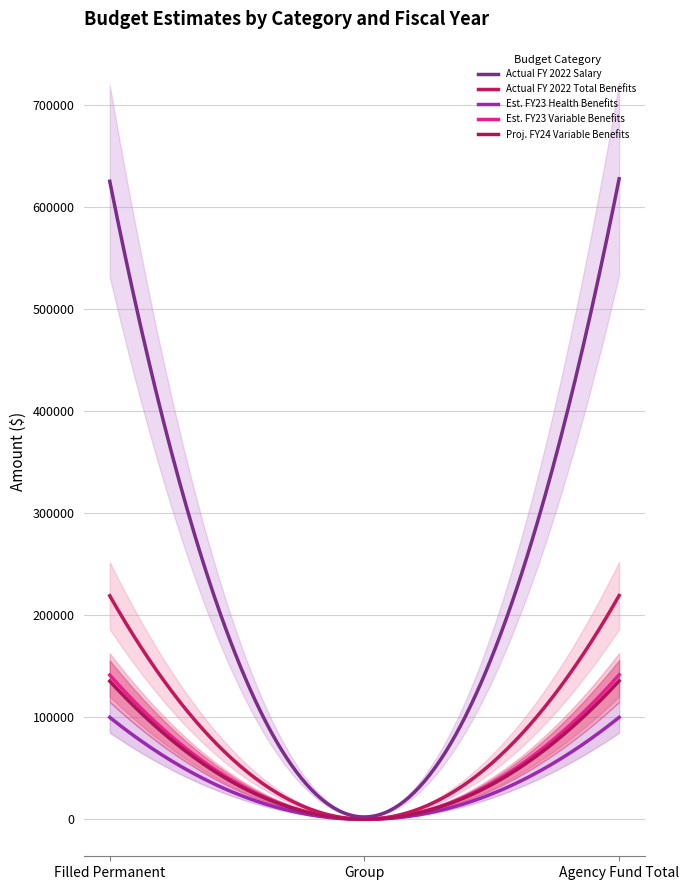

Is it true that Actual FY 2022 Salary equals 971771.1 at Agency Fund Total?

False